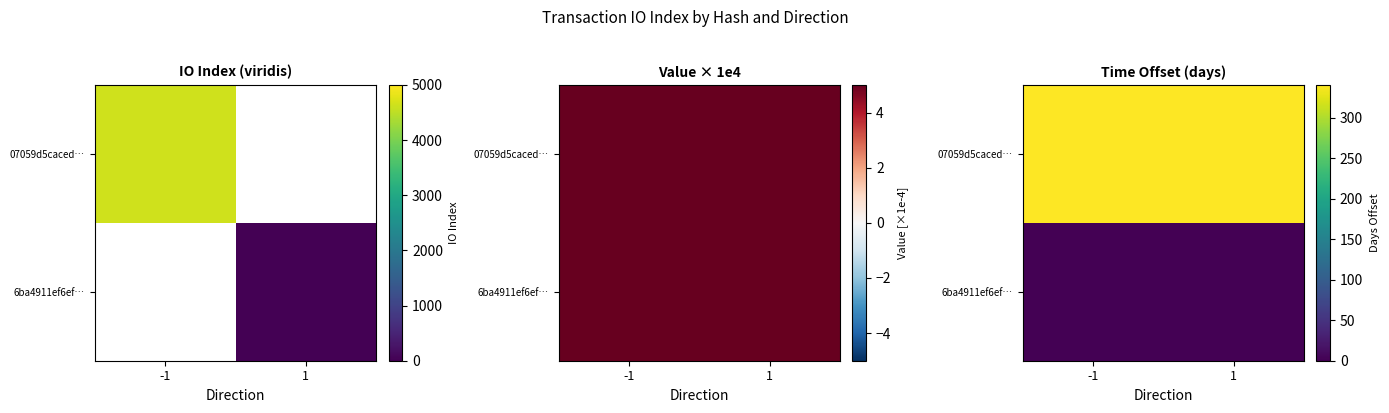

Is the value of 07059d5caced… at -1 greater than the value of 6ba4911ef6ef… at 1?

Yes